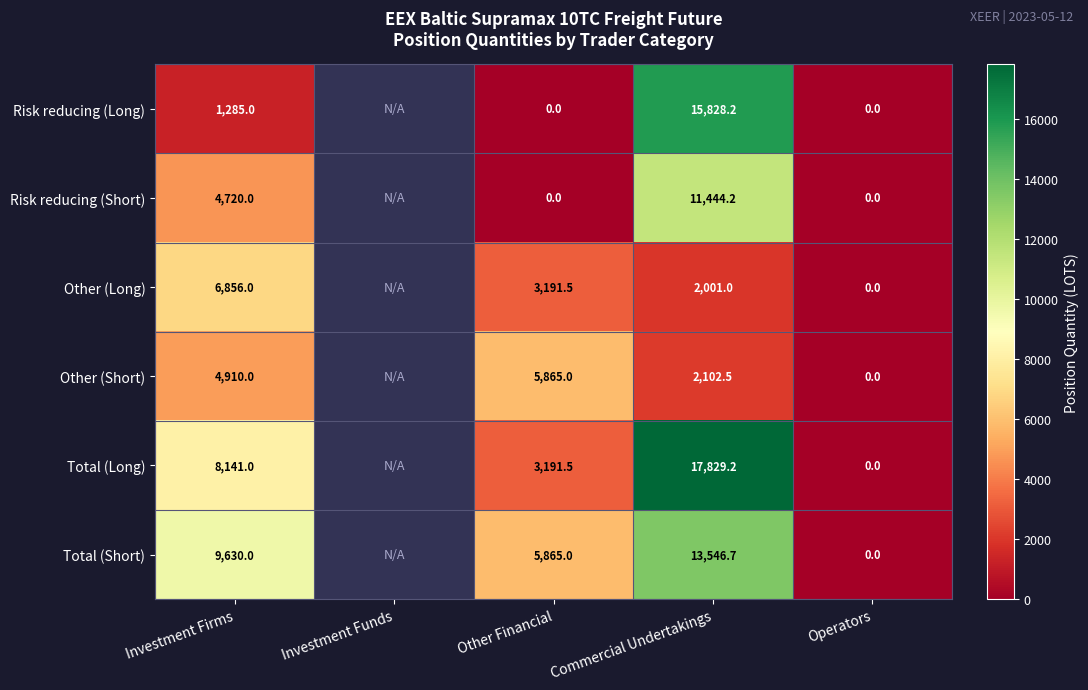

At how many categories does at least one series exceed 16548?

1